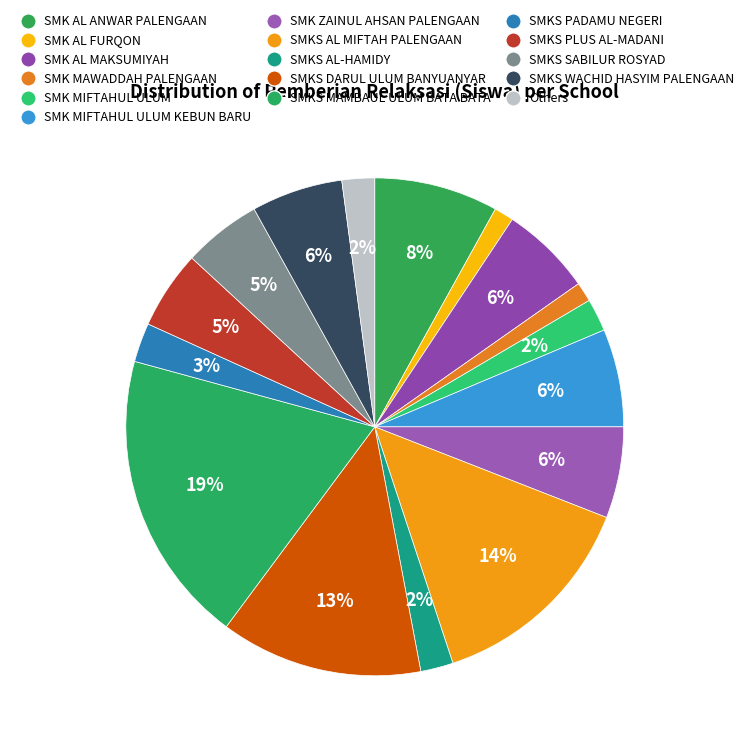

How many slices are in this pie chart?

16